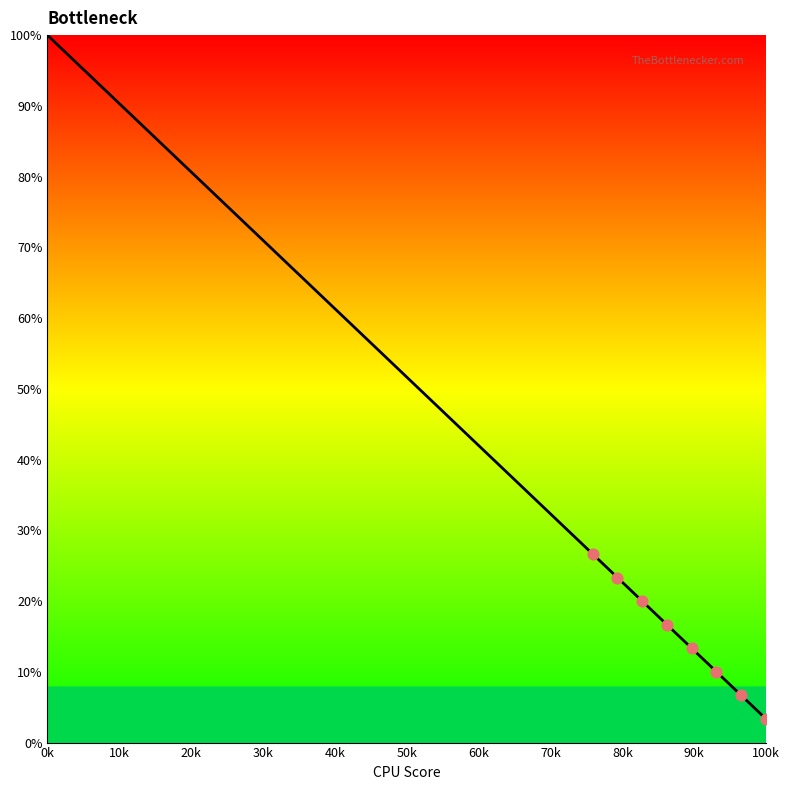

What is the maximum value shown in the chart?

100.0